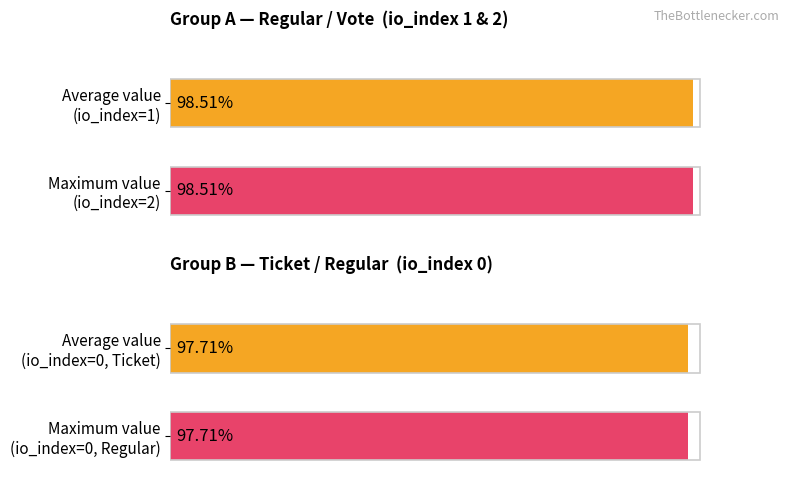

What is the label of the 4th bar from the right?

1